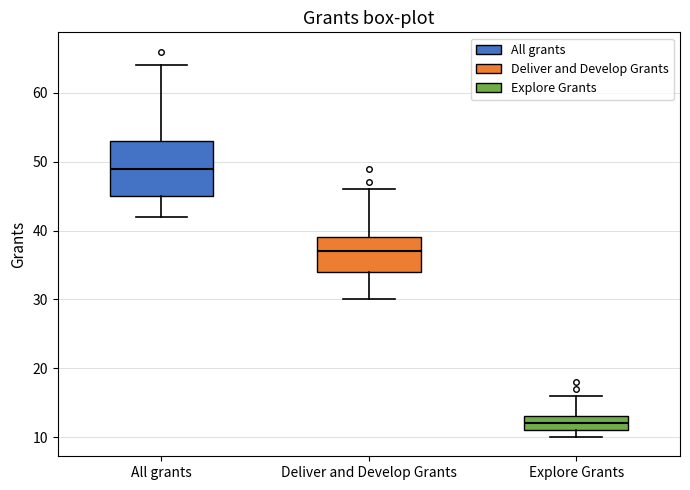

Reading left to right, read every box against the y-axis: the position of its median line, the range the box covers, and the ends of its whiskers. The values are not printed on the chart, so give them approximately, as read against the axis.

All grants: median 49, box 45 to 53, whiskers 42 to 64
Deliver and Develop Grants: median 37, box 34 to 39, whiskers 30 to 46
Explore Grants: median 12, box 11 to 13, whiskers 10 to 16